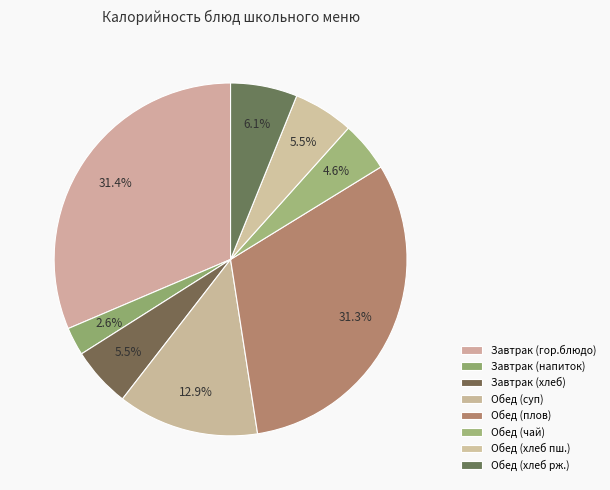

Count the number of slices in the pie.

8